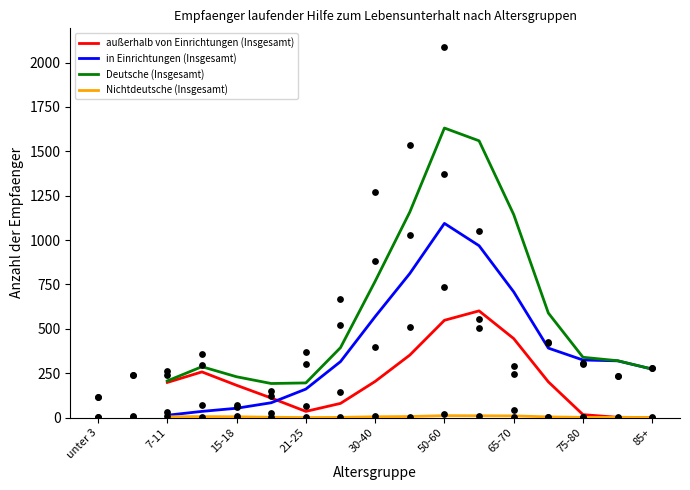

Which series has the largest total across all categories?

Deutsche (Insgesamt)